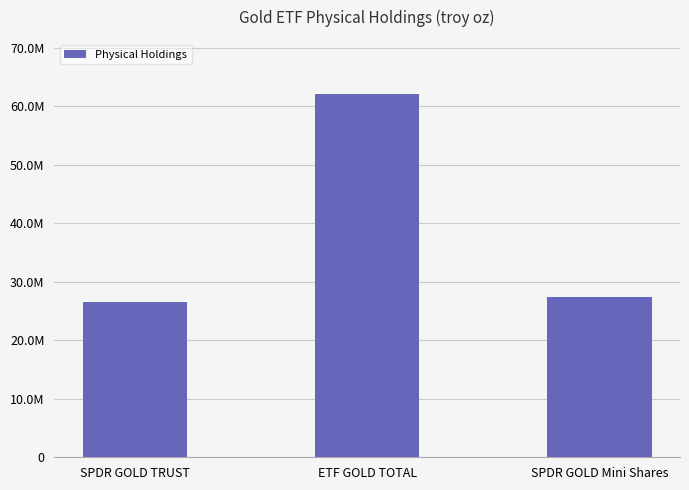

What is the change in value from ETF GOLD TOTAL to SPDR GOLD Mini Shares?

-34657925